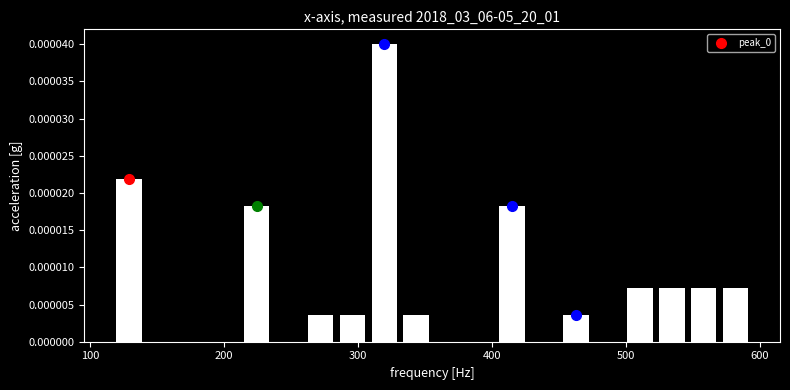

Around what value on the x-axis is the tallest bar? Give the approximate position of its centre, as read against the axis.

320